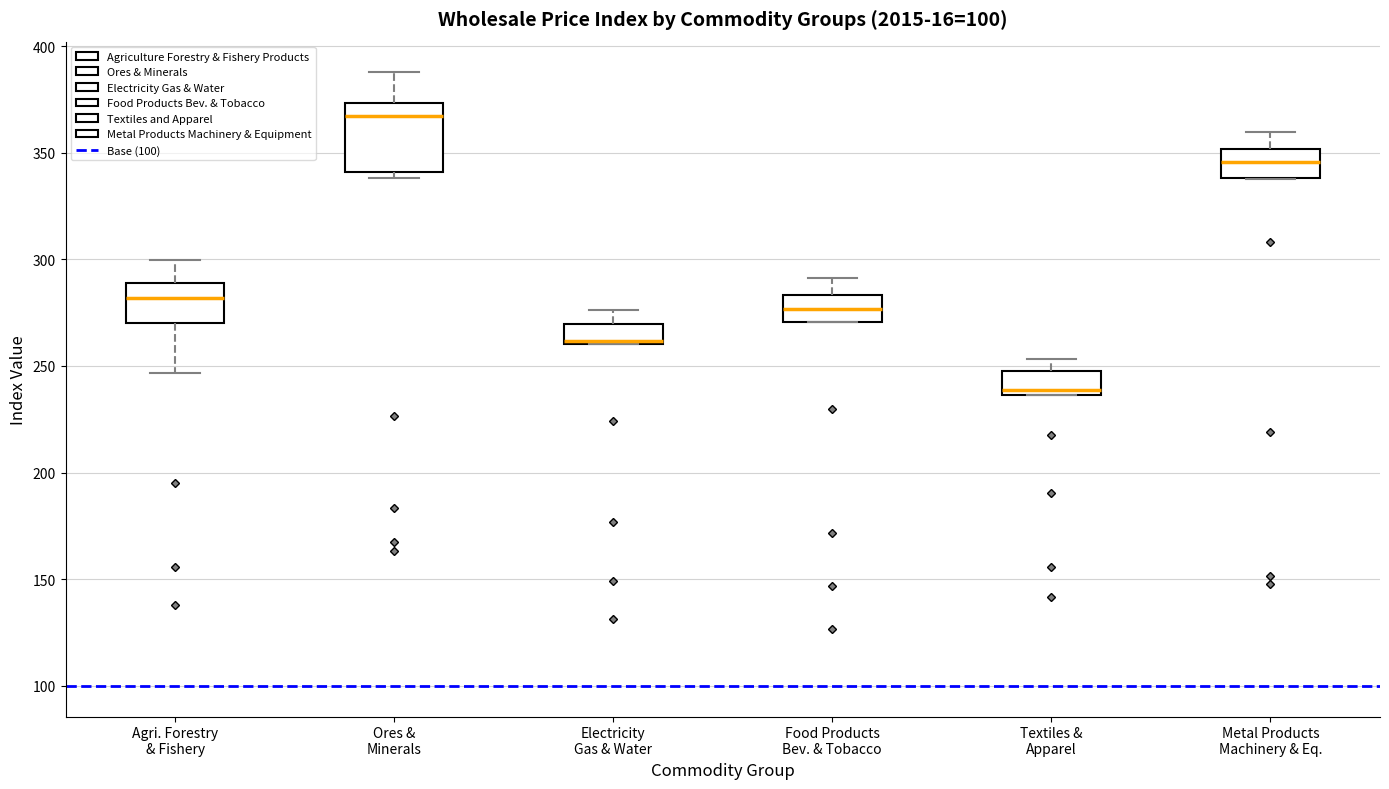

Which box is the tallest, from its lower edge to its upper edge?

Ores & Minerals